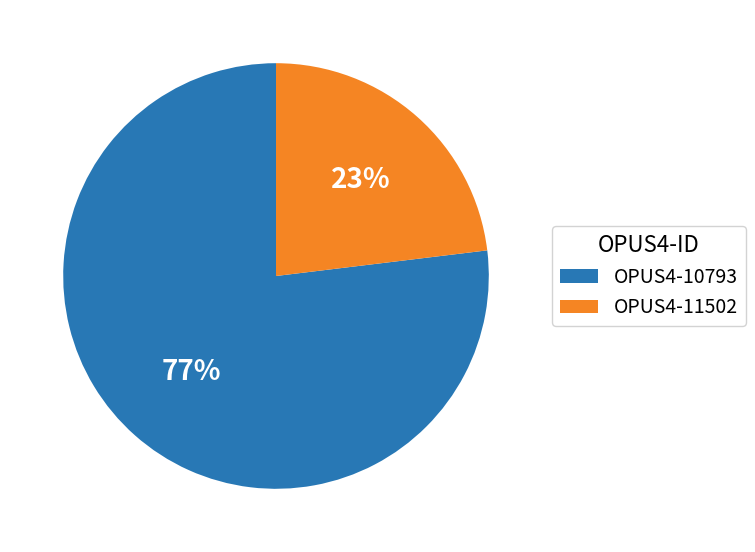

Count the number of slices in the pie.

2